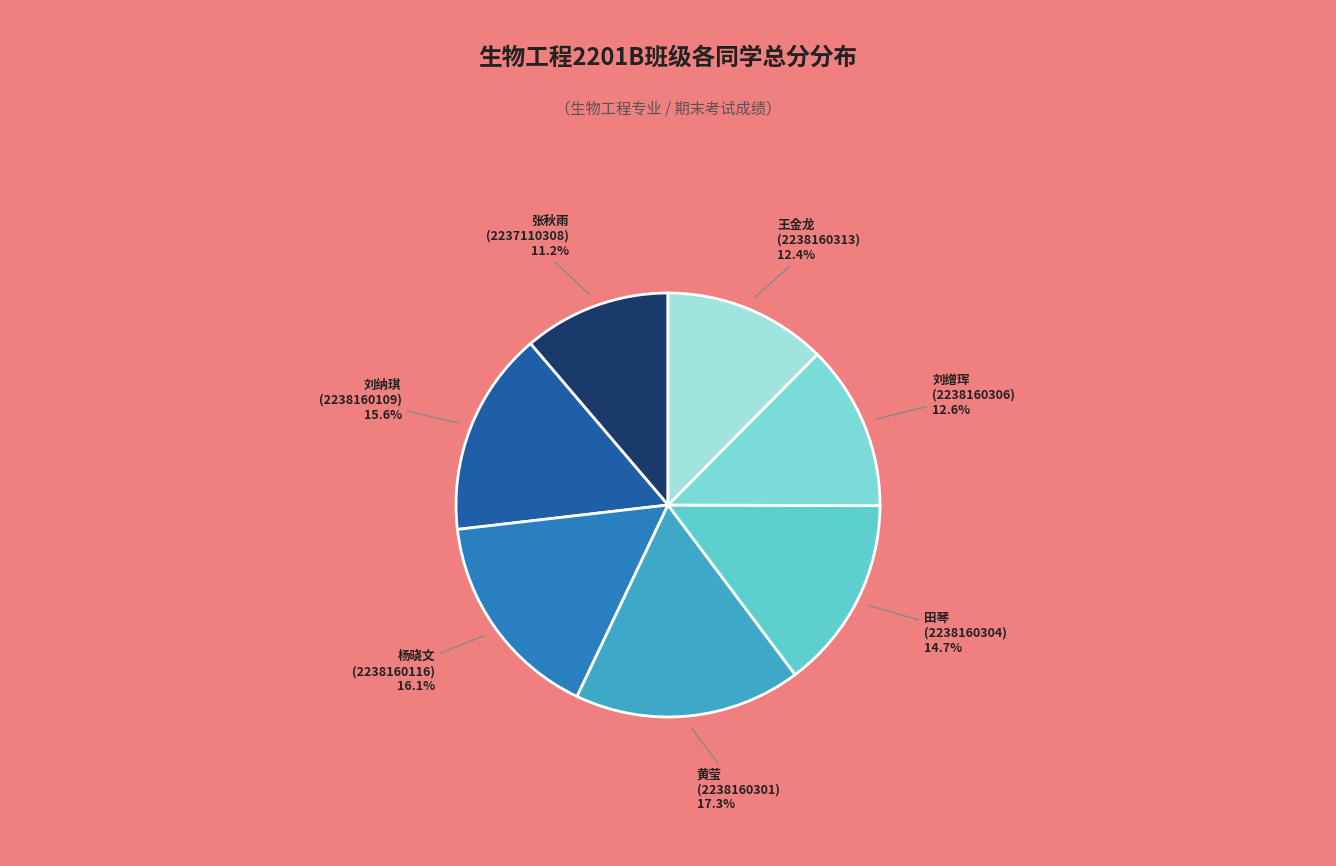

Combined, do 刘纳琪 (2238160109) 15.6% and 张秋雨 (2237110308) 11.2% account for over 50%?

No